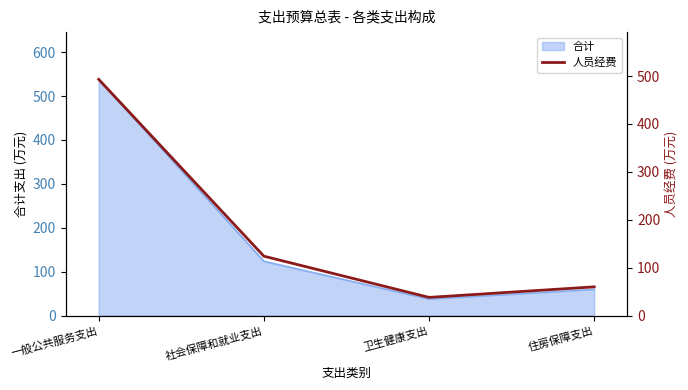

What is the difference between the second highest and minimum values?

86